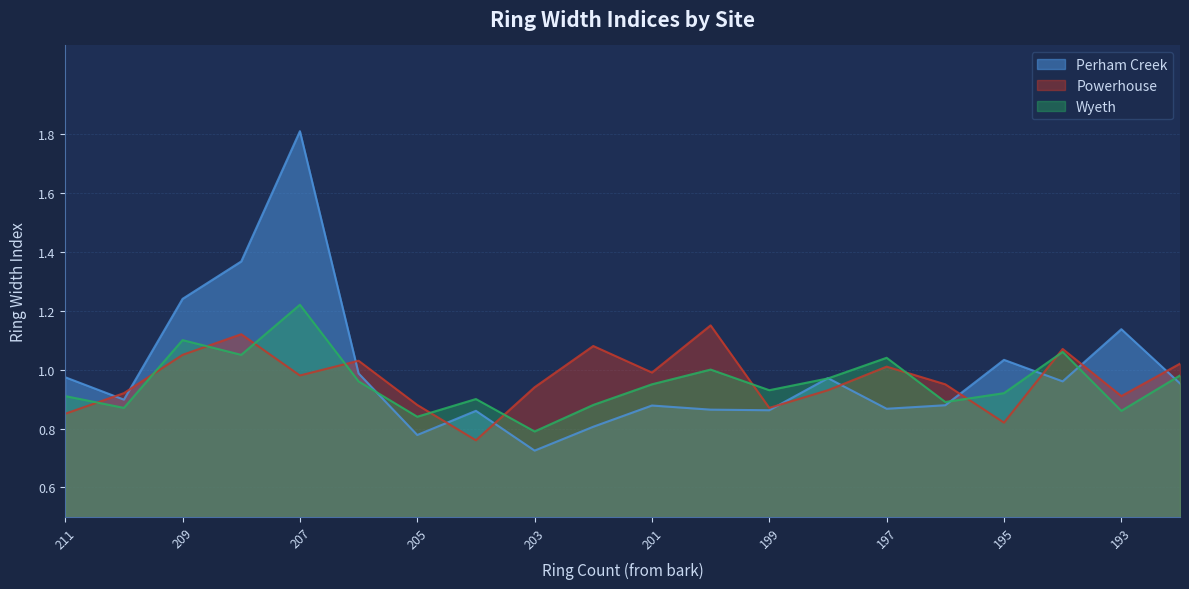

Reading left to right, extract all data points from this chart.

Perham Creek: 211=1.0	210=0.9	209=1.2	208=1.4	207=1.8	206=1.0	205=0.8	204=0.9	203=0.7	202=0.8	201=0.9	200=0.9	199=0.9	198=1.0	197=0.9	196=0.9	195=1.0	194=1.0	193=1.1	192=1.0
Powerhouse: 211=0.8	210=0.9	209=1.1	208=1.1	207=1.0	206=1.0	205=0.9	204=0.8	203=0.9	202=1.1	201=1.0	200=1.1	199=0.9	198=0.9	197=1.0	196=0.9	195=0.8	194=1.1	193=0.9	192=1.0
Wyeth: 211=0.9	210=0.9	209=1.1	208=1.1	207=1.2	206=1.0	205=0.8	204=0.9	203=0.8	202=0.9	201=0.9	200=1.0	199=0.9	198=1.0	197=1.0	196=0.9	195=0.9	194=1.1	193=0.9	192=1.0